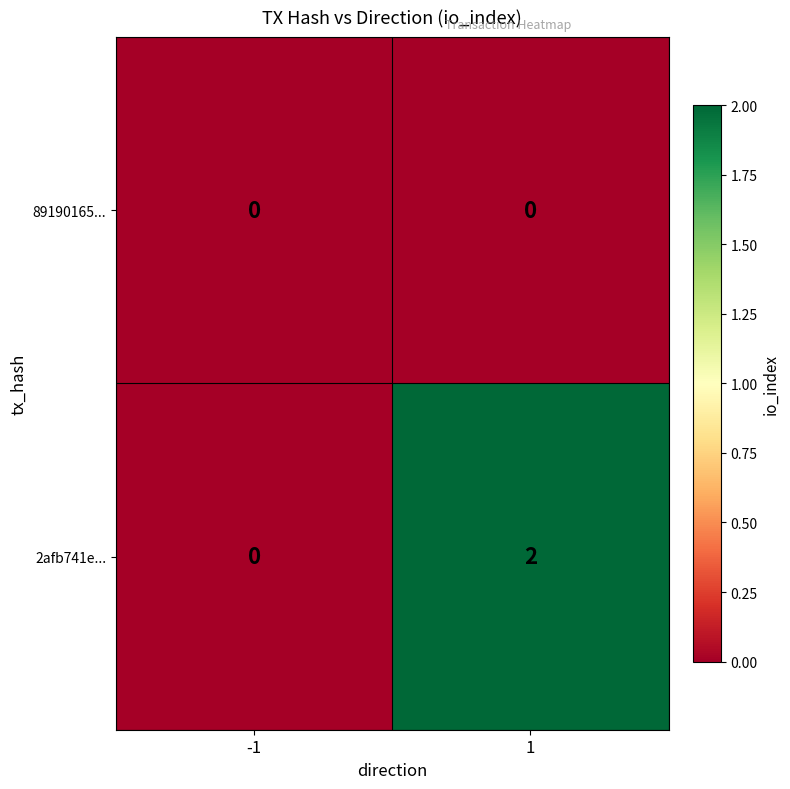

Which series has the largest total across all categories?

2afb741e...